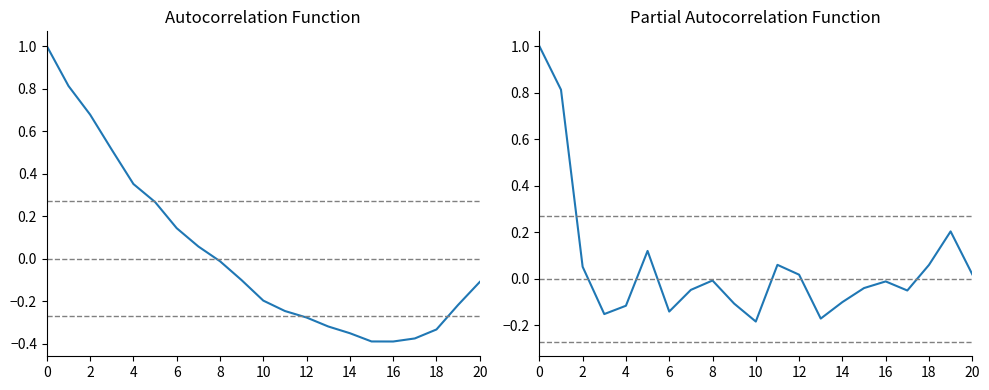

Is this an area chart (filled region under the line)?

No